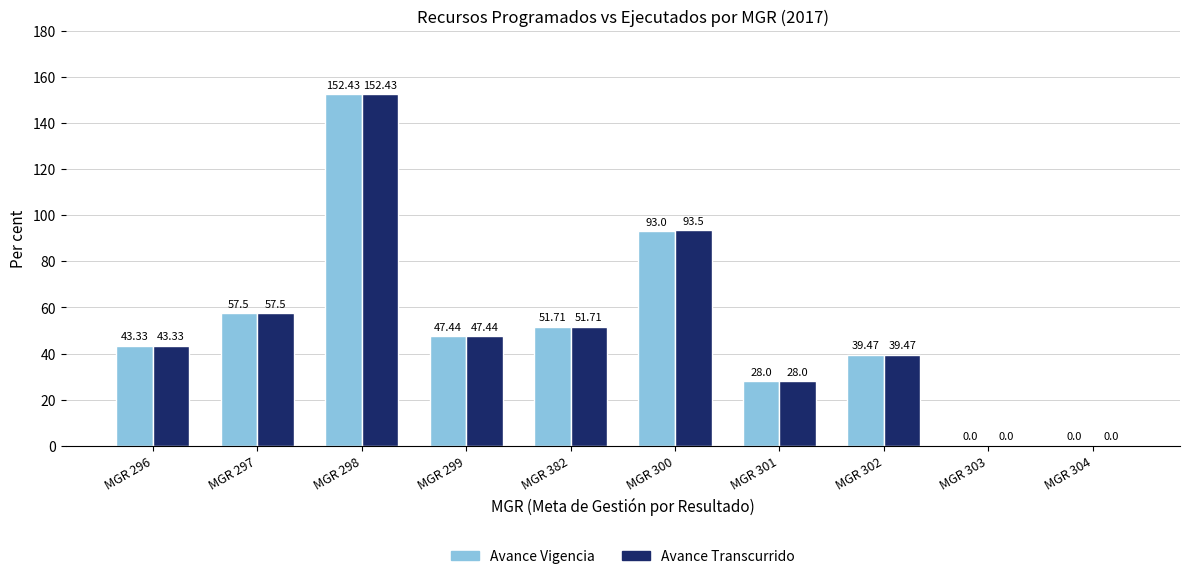

What is the total value across all series at MGR 298?

304.9